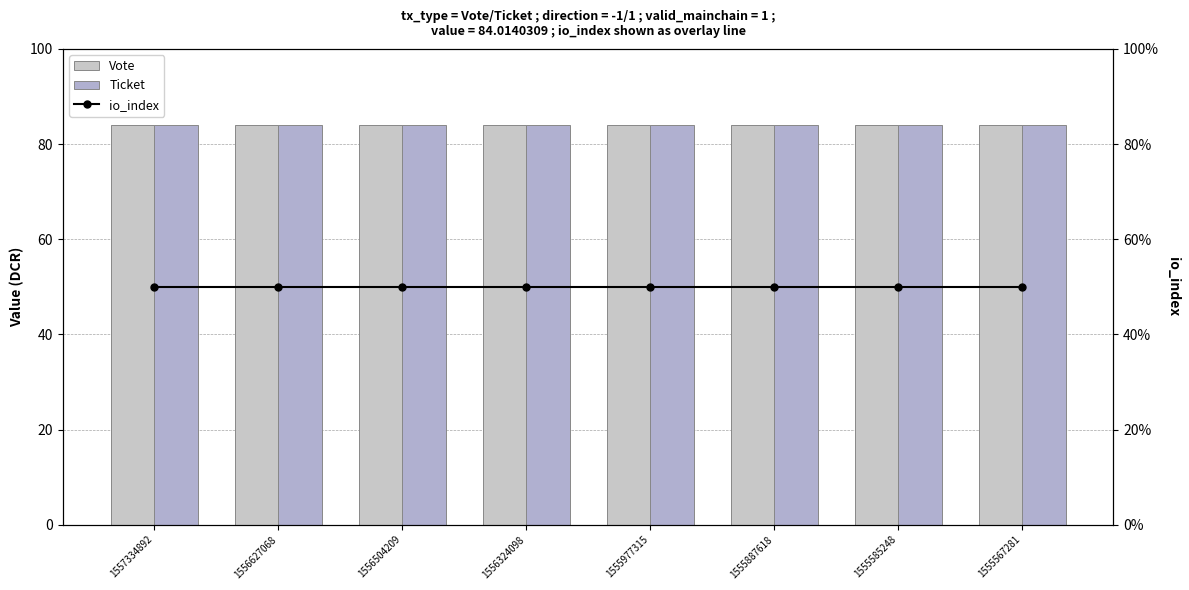

Reading left to right, what are all the values shown in this chart?

Vote: 84.0	84.0	84.0	84.0	84.0	84.0	84.0	84.0
Ticket: 84.0	84.0	84.0	84.0	84.0	84.0	84.0	84.0
io_index: 1.0	1.0	1.0	1.0	1.0	1.0	1.0	1.0